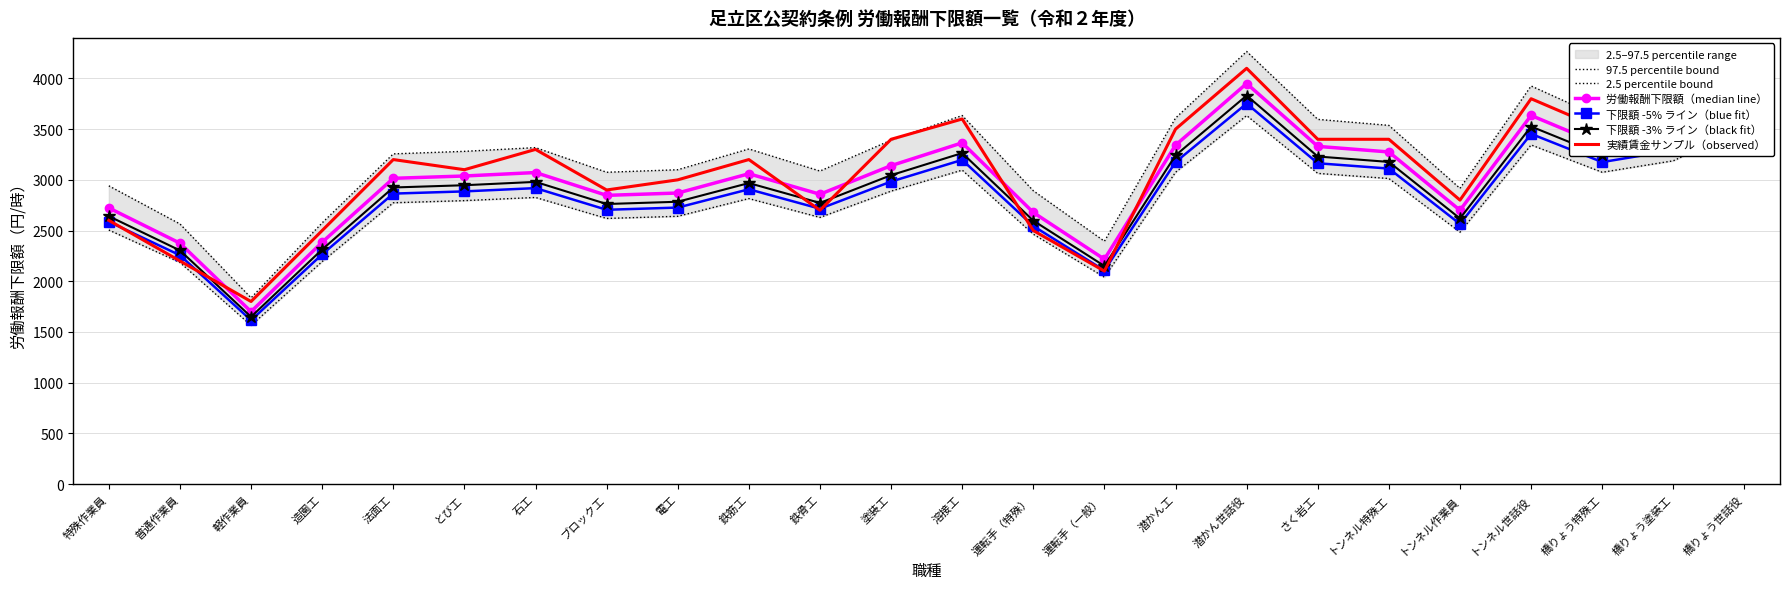

Reading left to right, list all the values displayed in this chart.

97.5 percentile bound: 2940.8	2565.0	1836.0	2575.8	3256.2	3281.0	3317.8	3074.8	3099.6	3304.8	3086.6	3391.2	3634.2	2892.2	2394.4	3609.4	4266.0	3596.4	3537.0	2916.0	3925.8	3609.4	3742.2	4131.0
2.5 percentile bound: 2505.2	2185.0	1564.0	2194.2	2773.8	2795.0	2826.2	2619.2	2640.4	2815.2	2629.4	2888.8	3095.8	2463.8	2039.6	3074.6	3634.0	3063.6	3013.0	2484.0	3344.2	3074.6	3187.8	3519.0
労働報酬下限額（median line）: 2723.0	2375.0	1700.0	2385.0	3015.0	3038.0	3072.0	2847.0	2870.0	3060.0	2858.0	3140.0	3365.0	2678.0	2217.0	3342.0	3950.0	3330.0	3275.0	2700.0	3635.0	3342.0	3465.0	3825.0
下限額 -5% ライン（blue fit）: 2586.8	2256.2	1615.0	2265.8	2864.2	2886.1	2918.4	2704.7	2726.5	2907.0	2715.1	2983.0	3196.8	2544.1	2106.2	3174.9	3752.5	3163.5	3111.2	2565.0	3453.2	3174.9	3291.8	3633.8
下限額 -3% ライン（black fit）: 2641.3	2303.8	1649.0	2313.4	2924.5	2946.9	2979.8	2761.6	2783.9	2968.2	2772.3	3045.8	3264.0	2597.7	2150.5	3241.7	3831.5	3230.1	3176.8	2619.0	3525.9	3241.7	3361.0	3710.2
実績賃金サンプル（observed）: 2600.0	2200.0	1800.0	2500.0	3200.0	3100.0	3300.0	2900.0	3000.0	3200.0	2700.0	3400.0	3600.0	2500.0	2100.0	3500.0	4100.0	3400.0	3400.0	2800.0	3800.0	3500.0	3700.0	4000.0